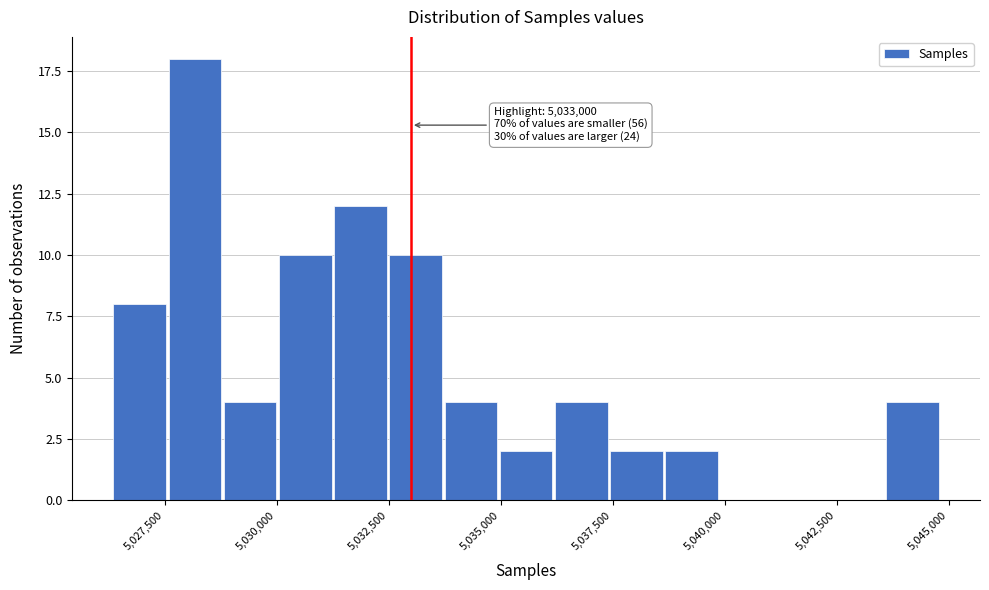

Around what value on the x-axis is the tallest bar? Give the approximate position of its centre, as read against the axis.

5028000